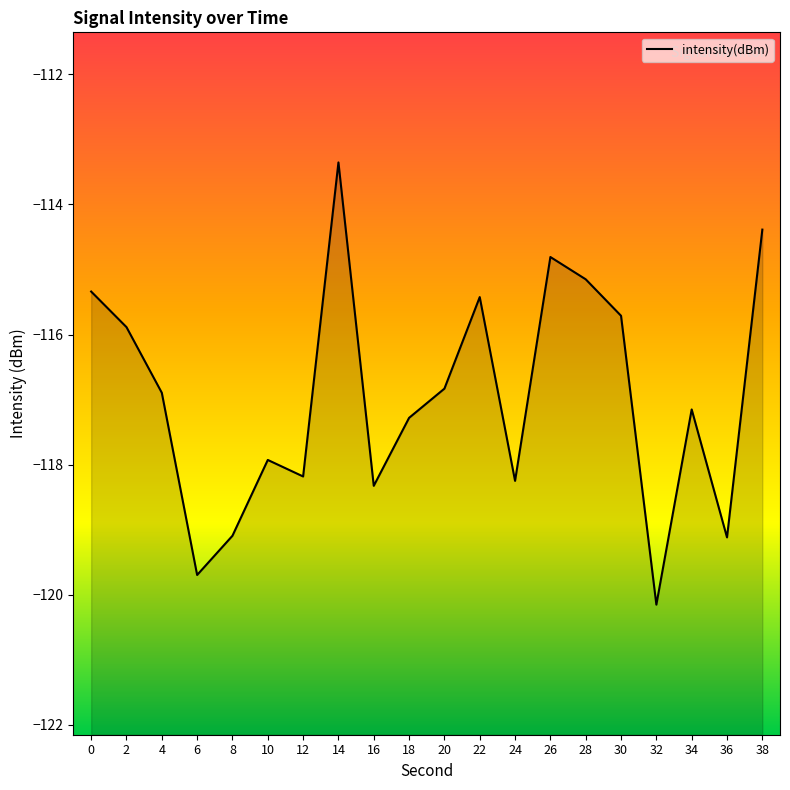

Between 2 and 14, which is larger?

14